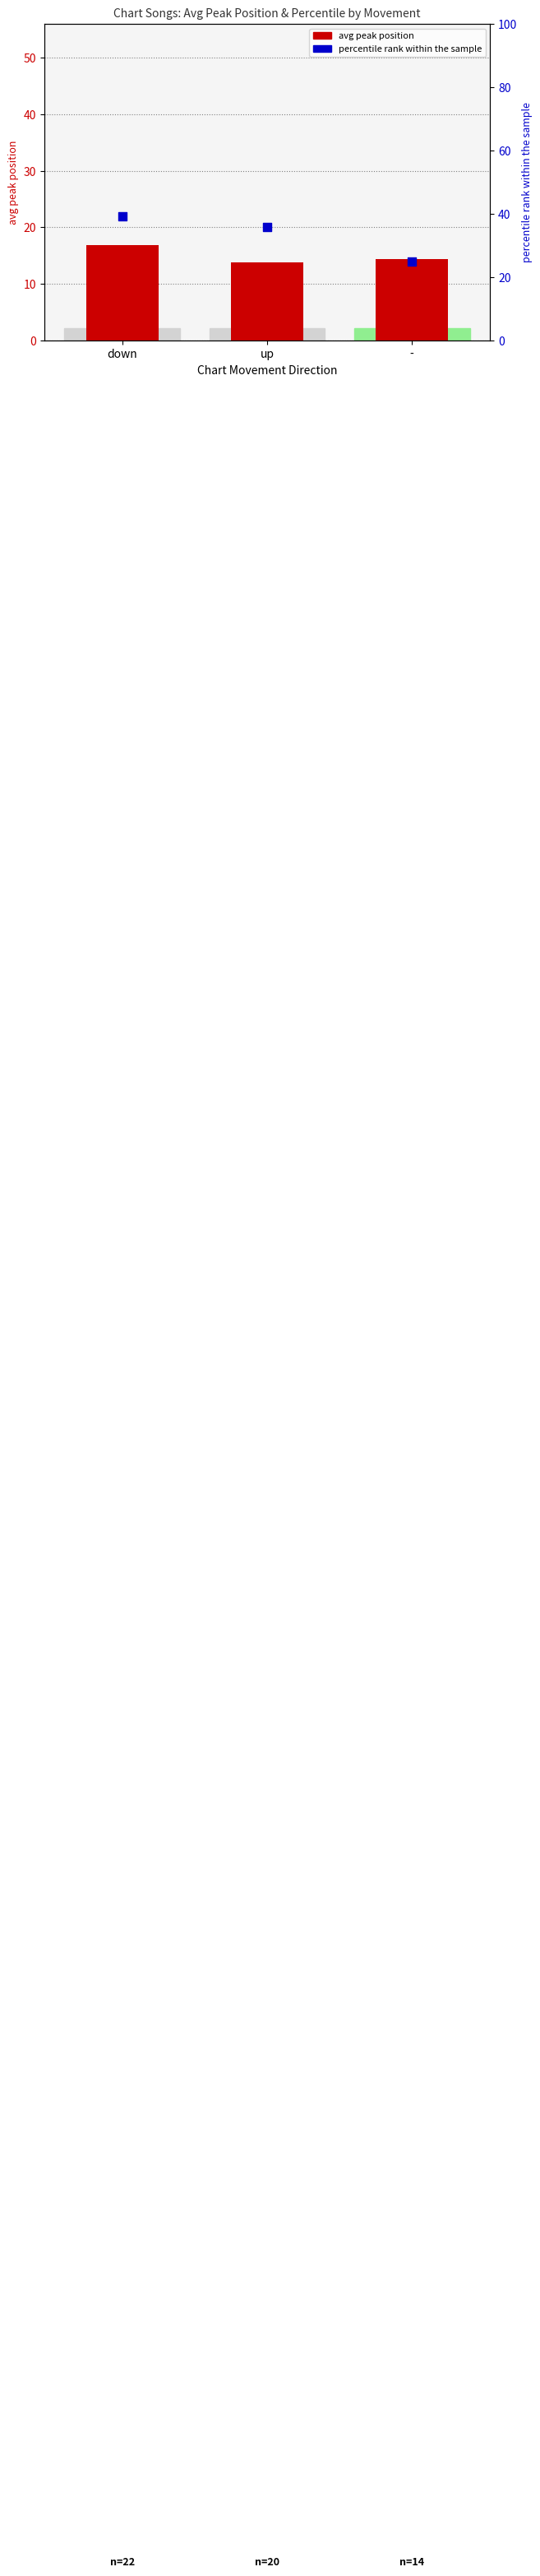

Which series has the largest total across all categories?

percentile rank within sample